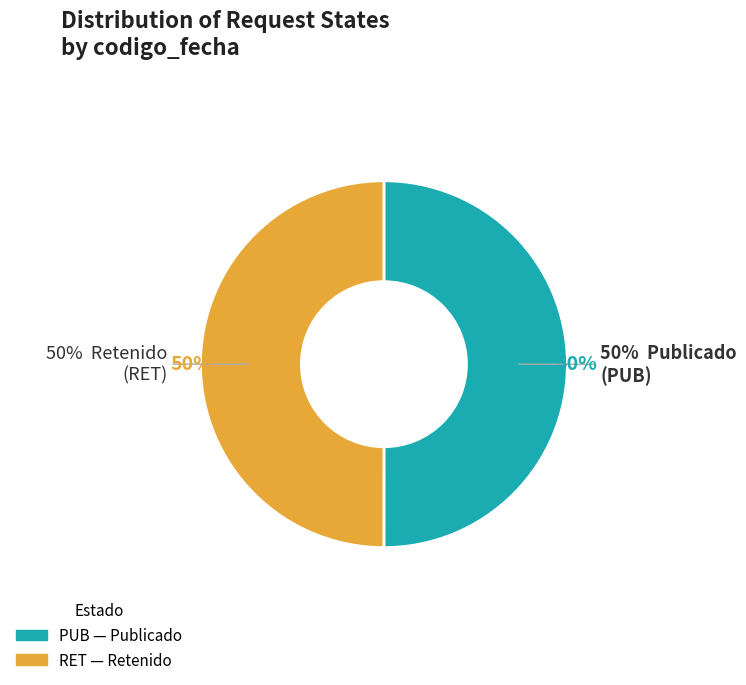

How many segments does this pie chart have?

2